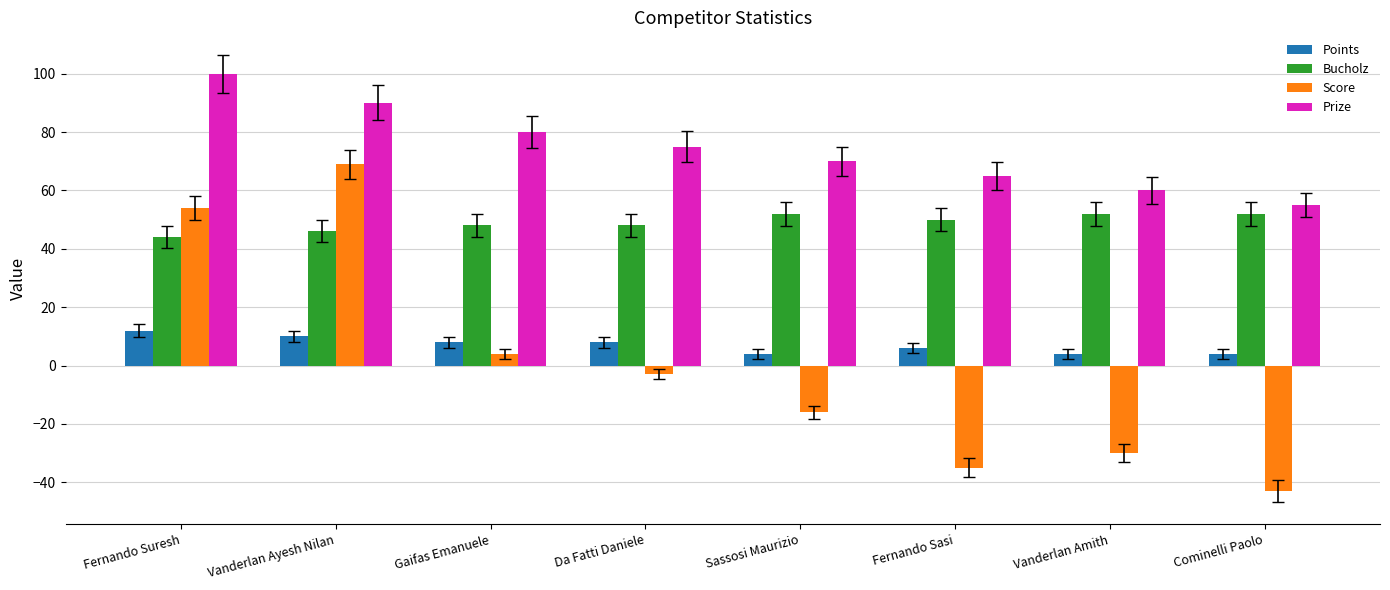

How many negative values does the Score series have?

5